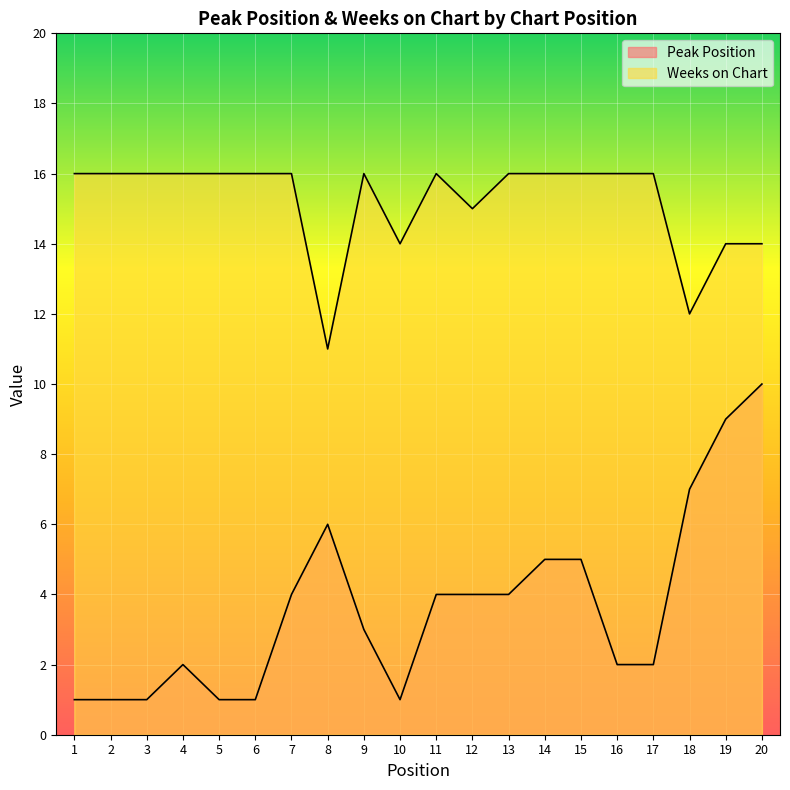

Reading right to left, list all the values displayed in this chart.

Peak Position: 20=10	19=9	18=7	17=2	16=2	15=5	14=5	13=4	12=4	11=4	10=1	9=3	8=6	7=4	6=1	5=1	4=2	3=1	2=1	1=1
Weeks on Chart: 20=14	19=14	18=12	17=16	16=16	15=16	14=16	13=16	12=15	11=16	10=14	9=16	8=11	7=16	6=16	5=16	4=16	3=16	2=16	1=16